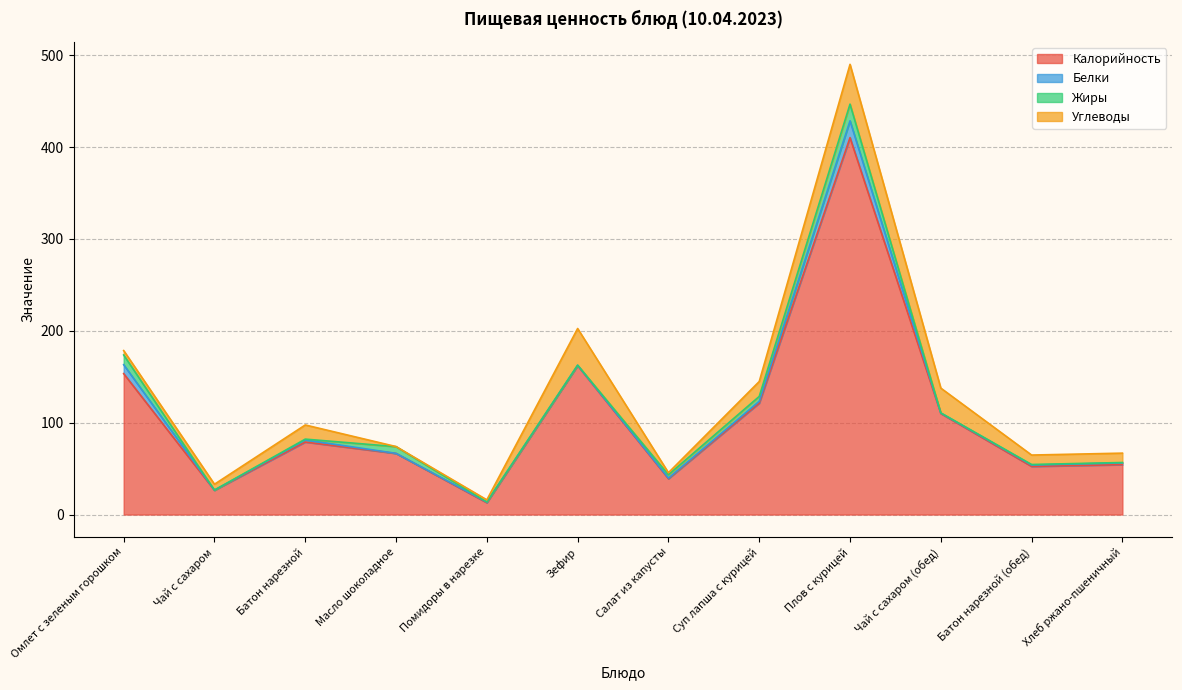

What is the greatest value displayed?

410.3